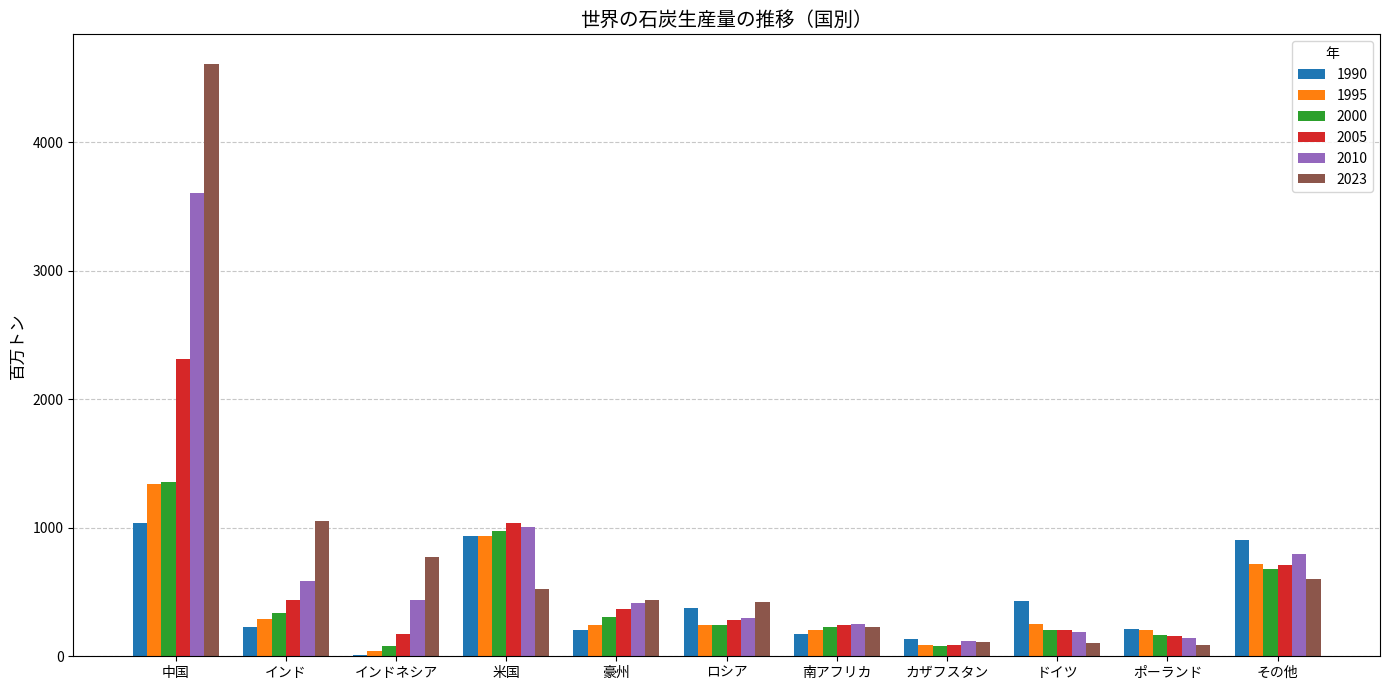

What is the greatest value displayed?

4610.3